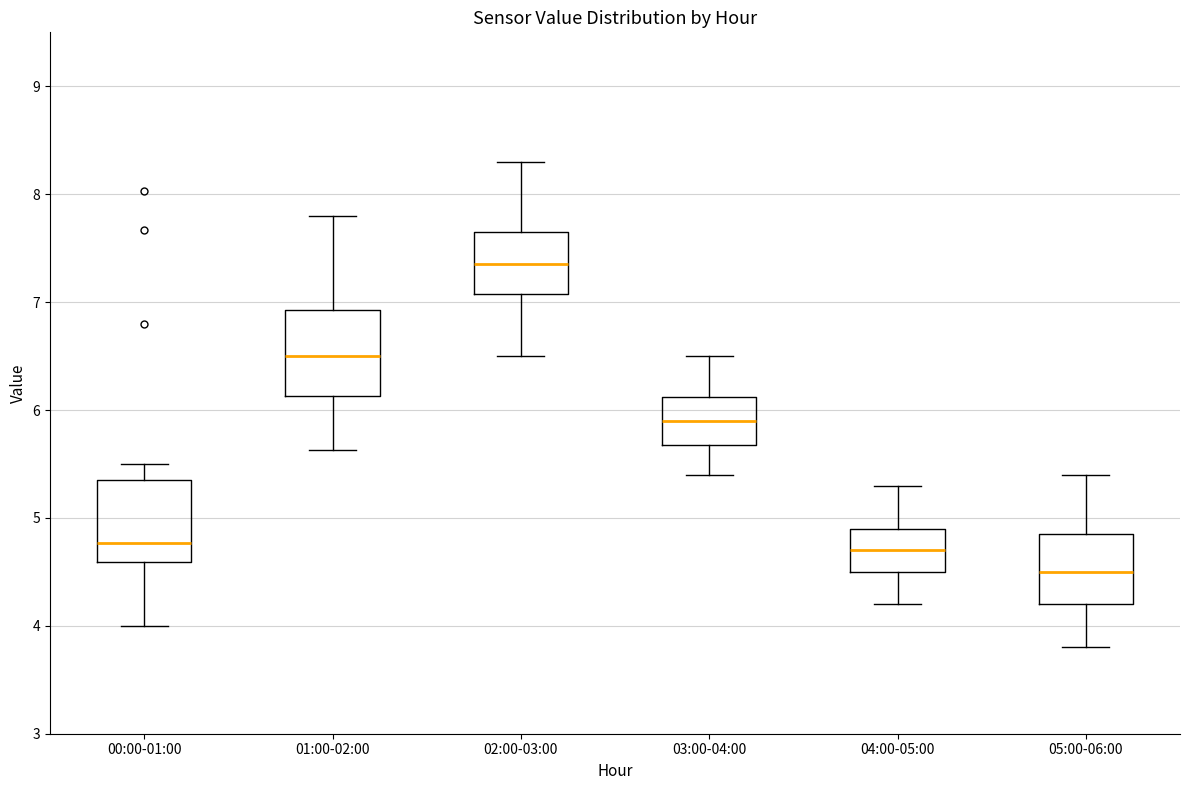

Which box's median line is the lowest?

05:00-06:00